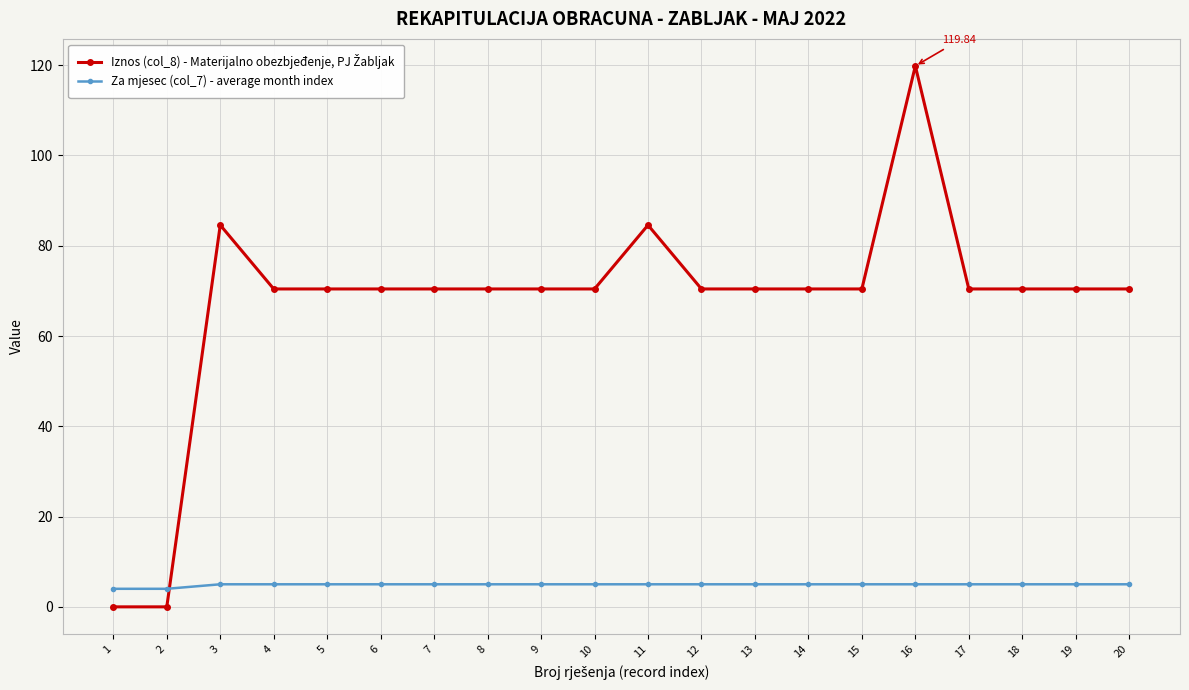

At how many categories does at least one series exceed 69?

18